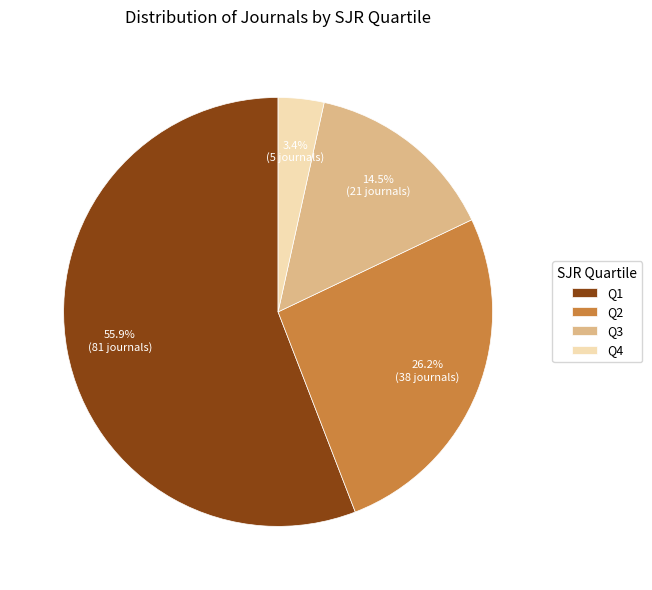

Is there a majority slice in this chart?

Yes